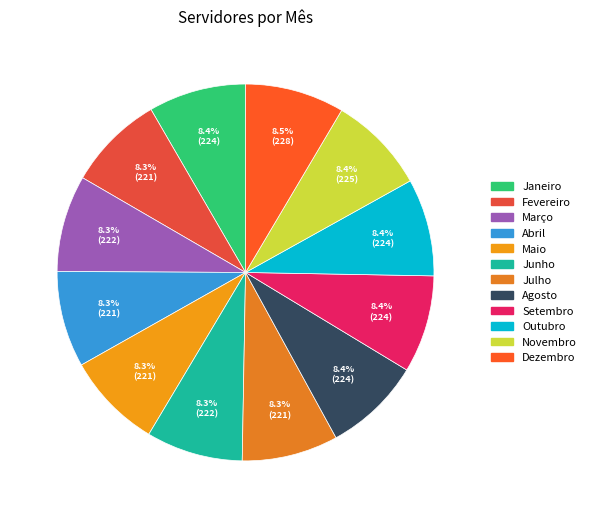

What percentage is the Setembro slice, to the nearest percent?

8%